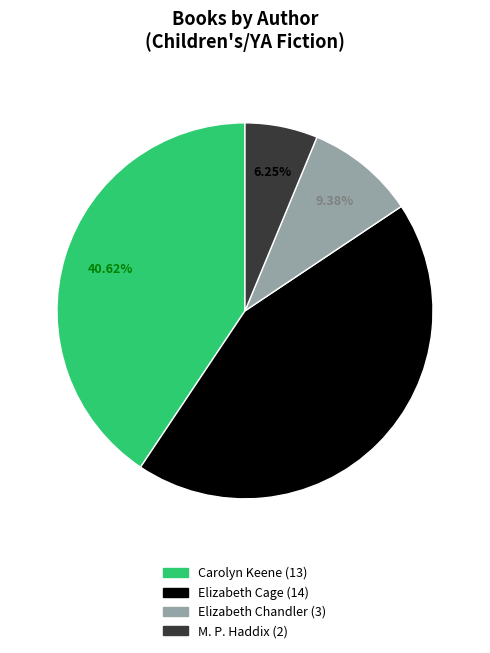

Is there any slice that represents more than half of the pie?

No